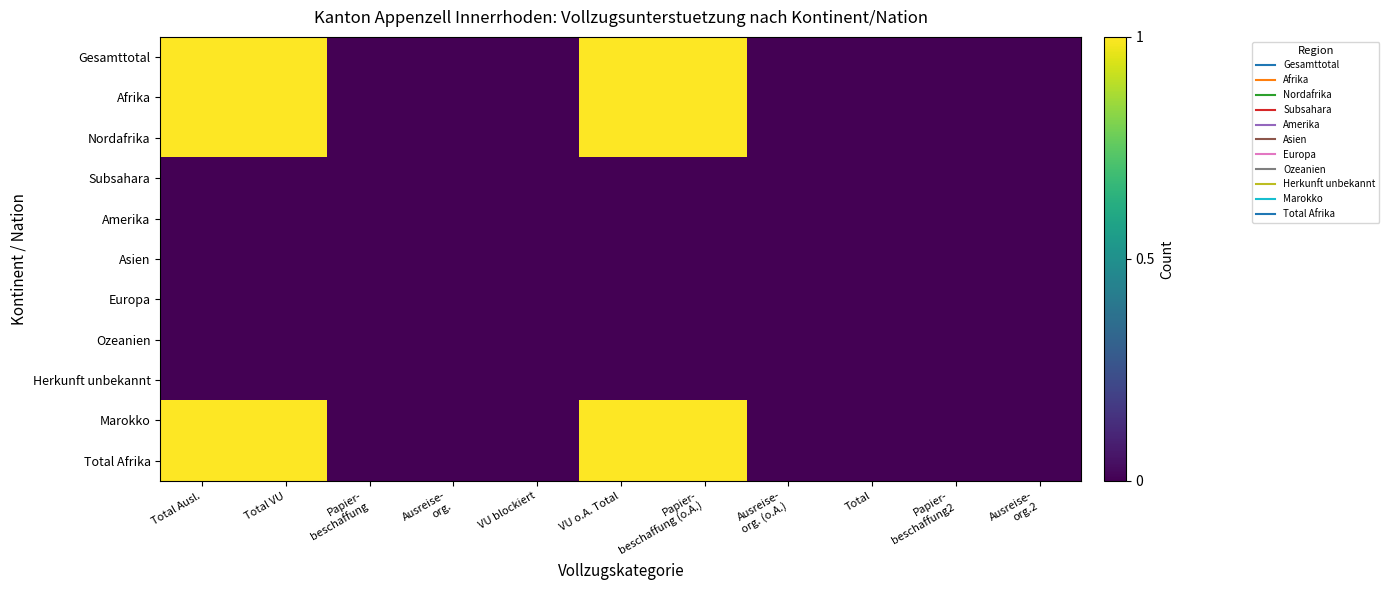

Which series has the widest spread of values?

Gesamttotal